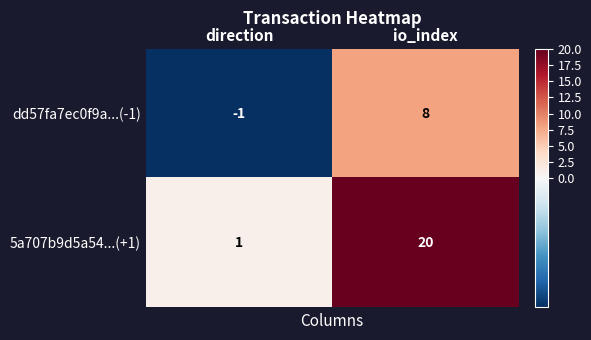

What is the spread (max minus min) of values at direction?

2